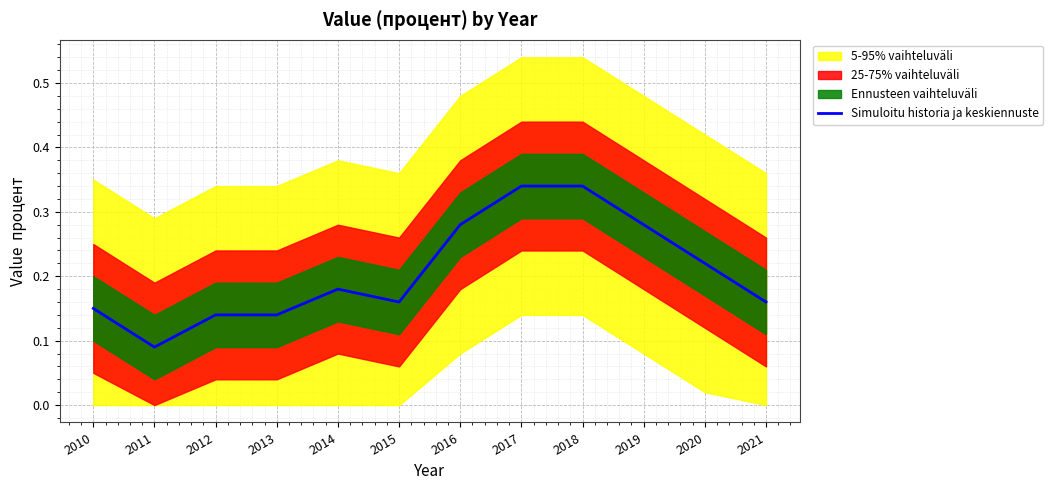

How many lines are shown in the chart?

1